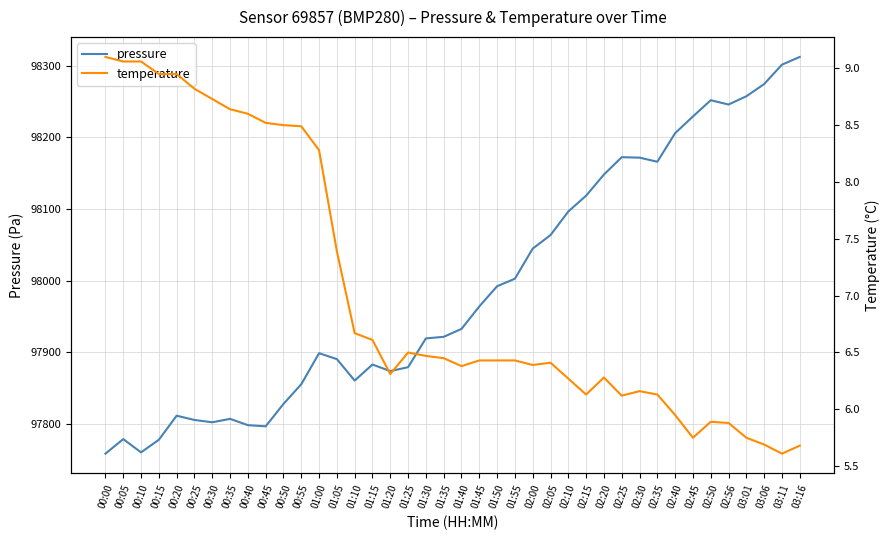

The value of temperature at 03:11 is 5.6. True or false?

True